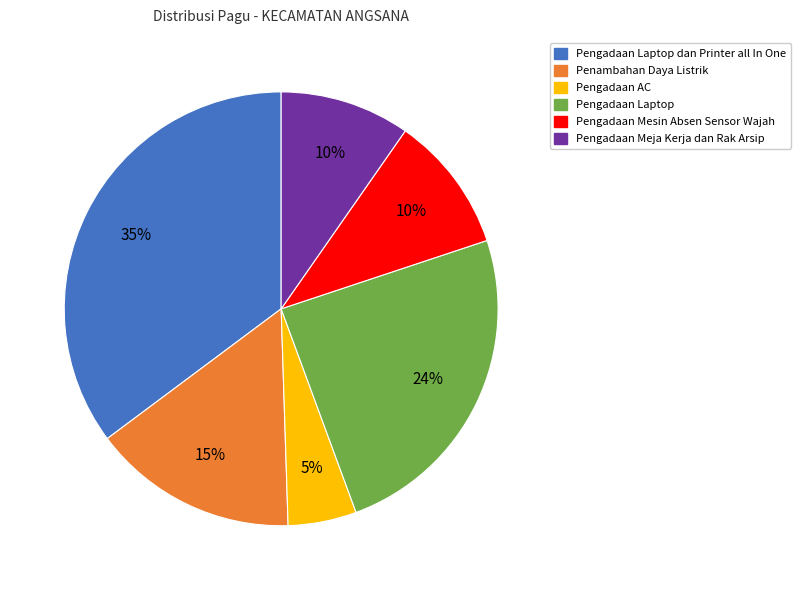

How many segments does this pie chart have?

6